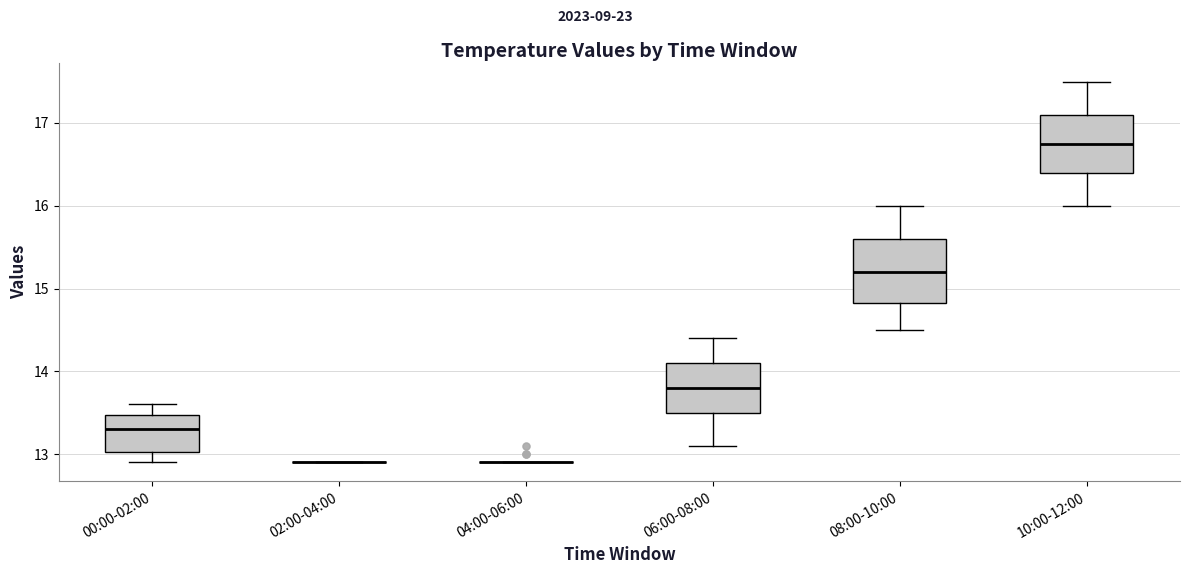

Reading left to right, transcribe this box plot: for each box, give where its median line is, the range the box spans, and where its two whiskers end, as read against the y-axis. The values are not printed on the chart, so give them approximately, as read against the axis.

00:00-02:00: median 13.3, box 13.0 to 13.5, whiskers 12.9 to 13.6
02:00-04:00: box collapsed to a line at 12.9, whiskers 12.9 to 12.9
04:00-06:00: box collapsed to a line at 12.9, whiskers 12.9 to 12.9
06:00-08:00: median 13.8, box 13.5 to 14.1, whiskers 13.1 to 14.4
08:00-10:00: median 15.2, box 14.8 to 15.6, whiskers 14.5 to 16.0
10:00-12:00: median 16.8, box 16.4 to 17.1, whiskers 16.0 to 17.5